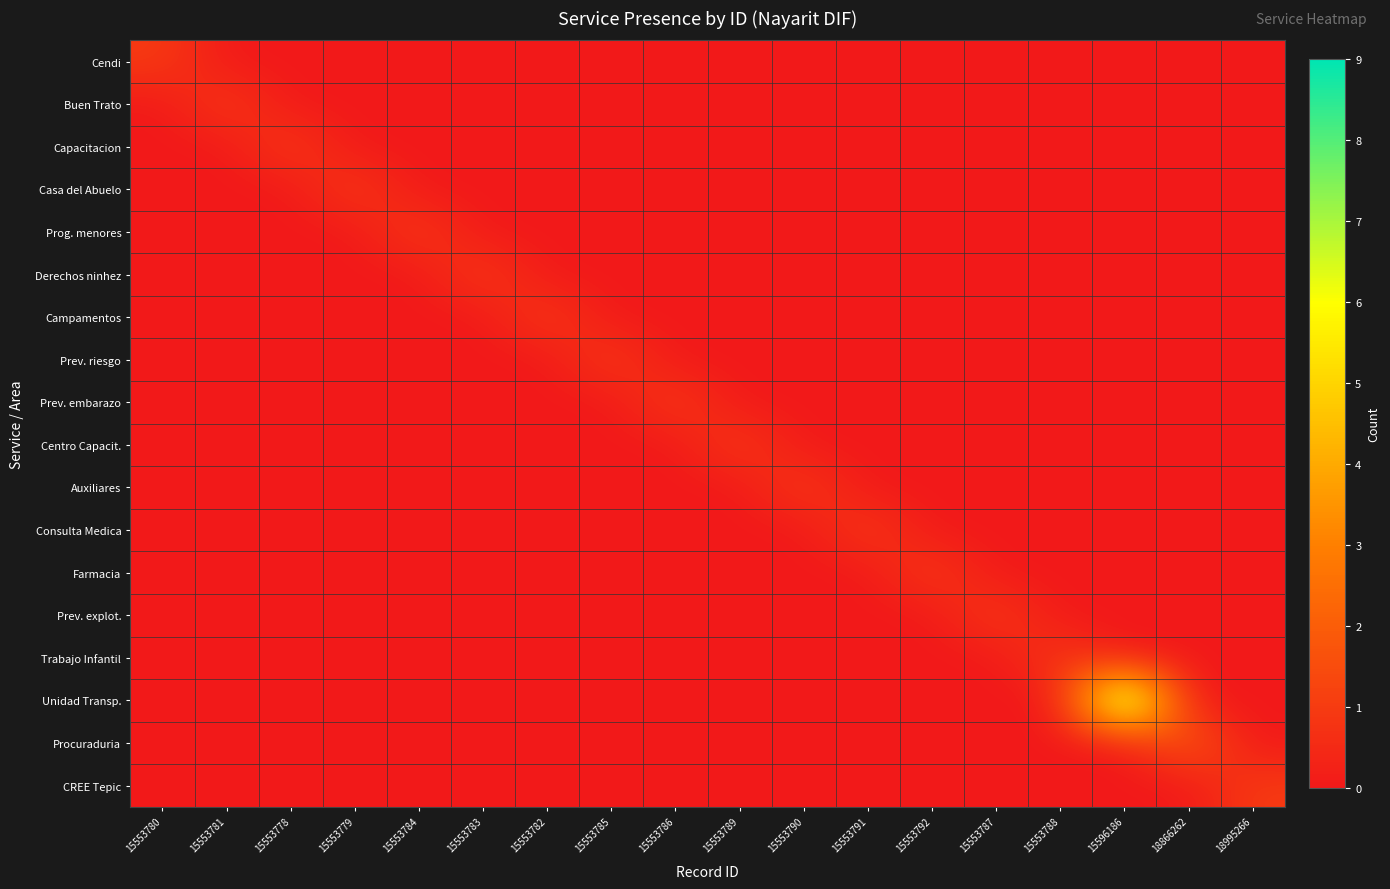

Which category has the highest value across all series?

15596186